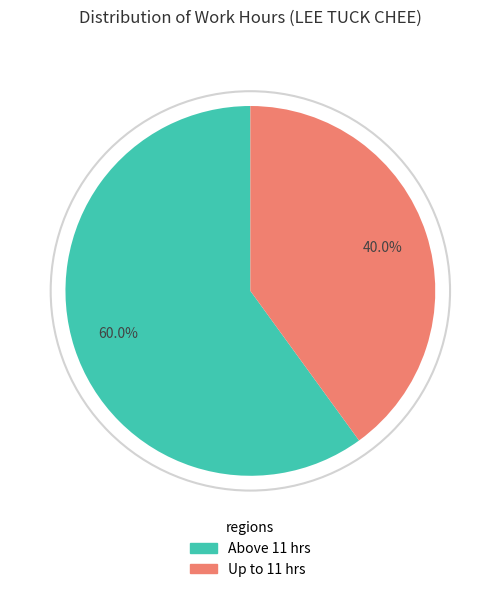

Does any single category account for the majority?

Yes